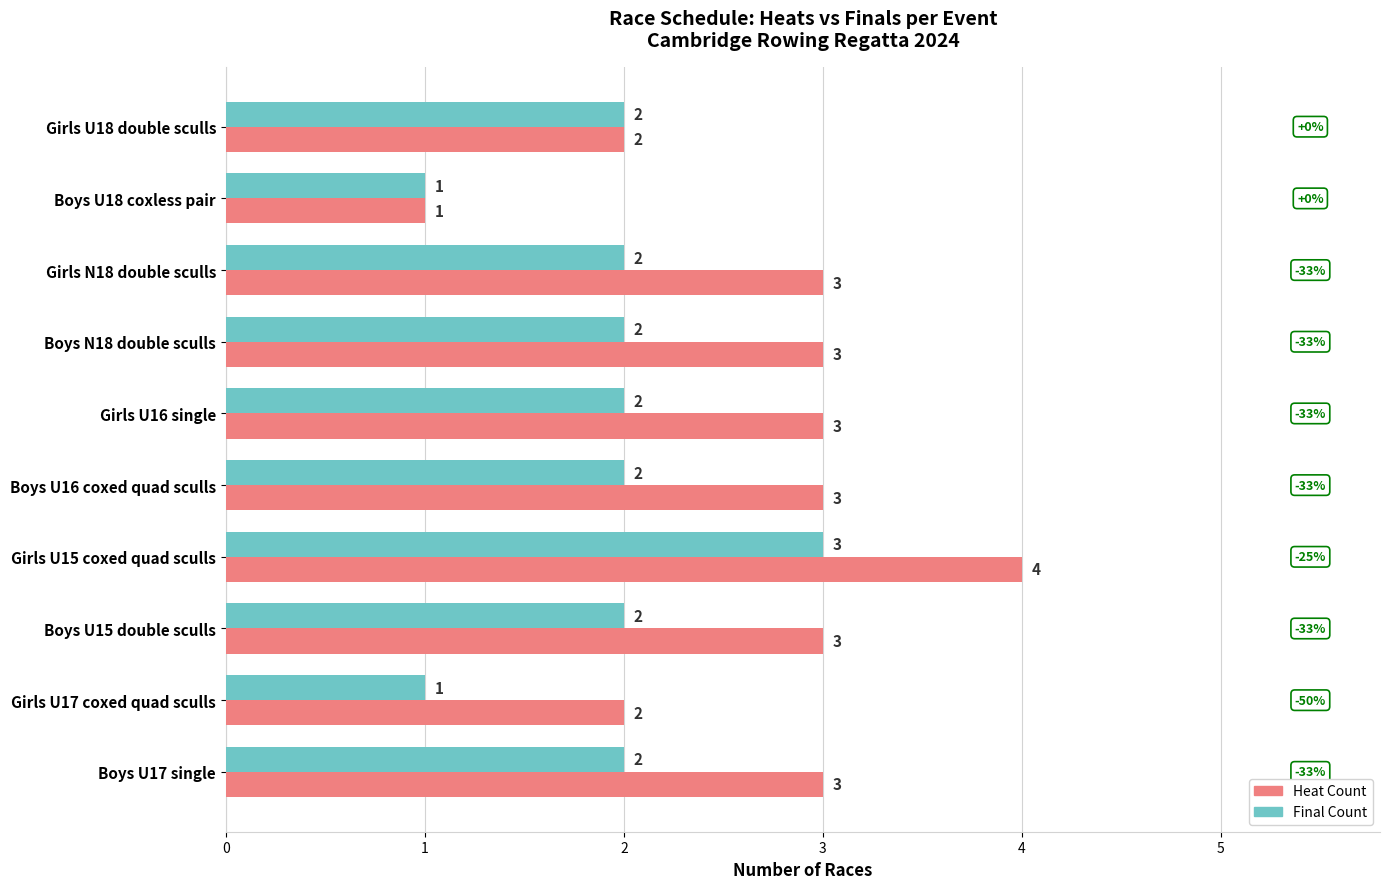

Which series changed the most between Boys U15 double sculls and Boys U18 coxless pair?

Heat Count